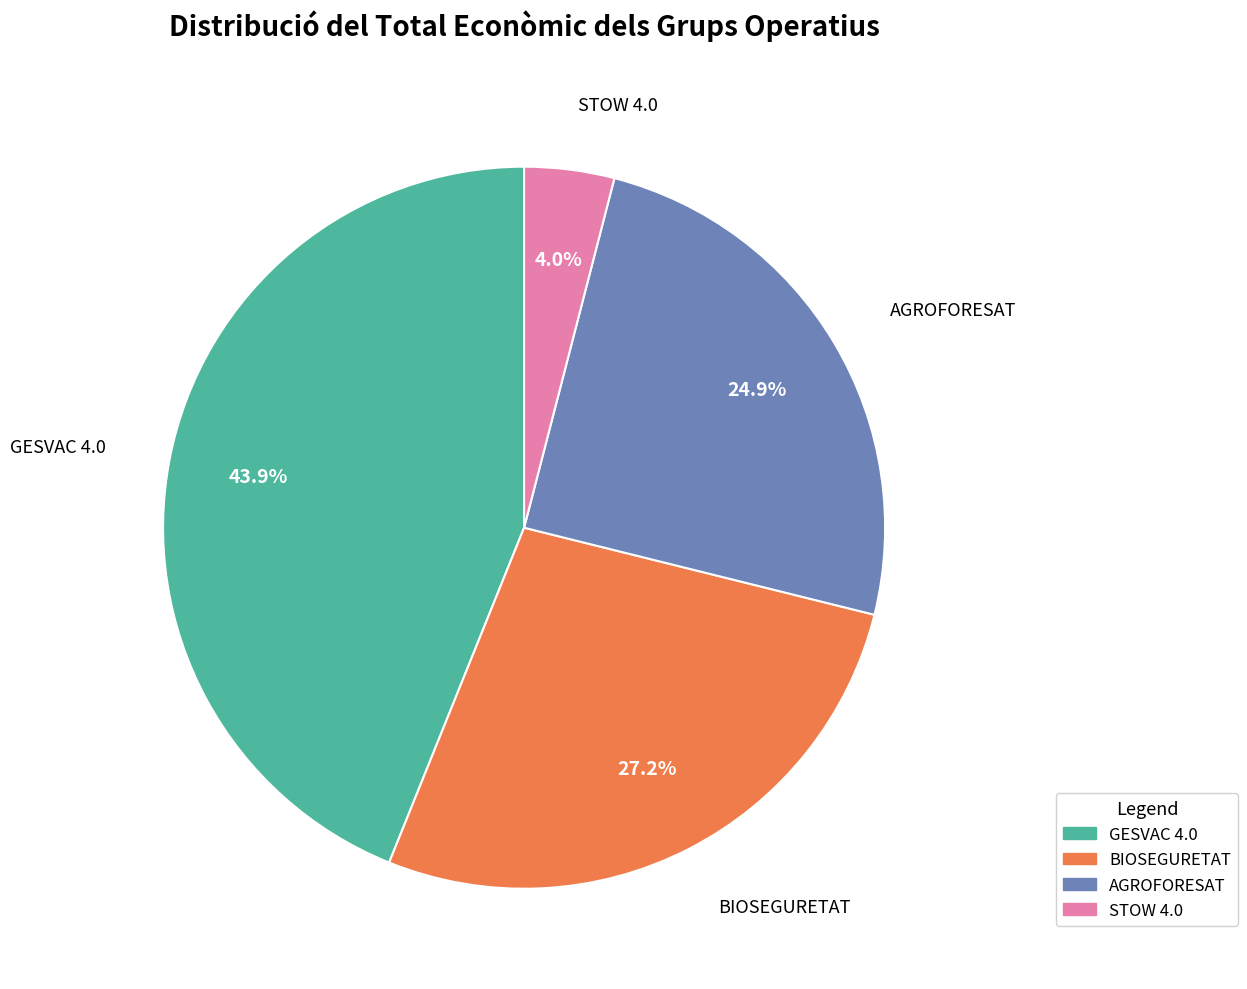

Is there a majority slice in this chart?

No